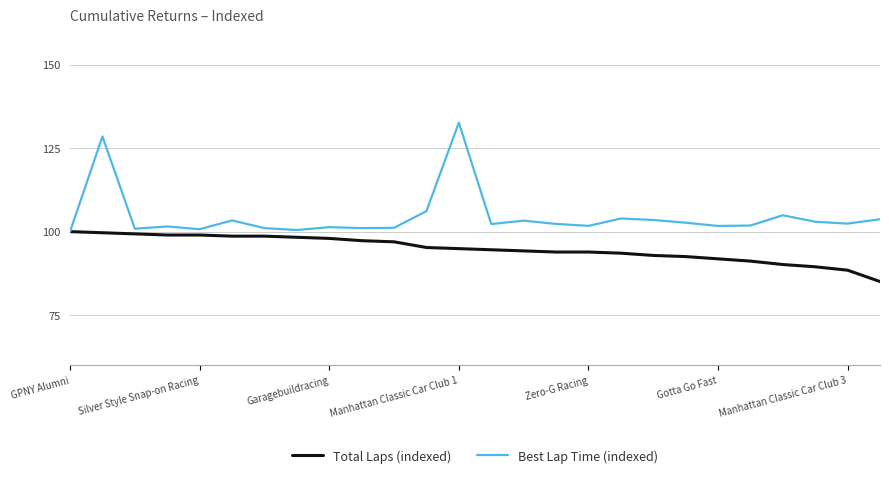

List the series in order of their peak value, highest first.

Best Lap Time (indexed), Total Laps (indexed)